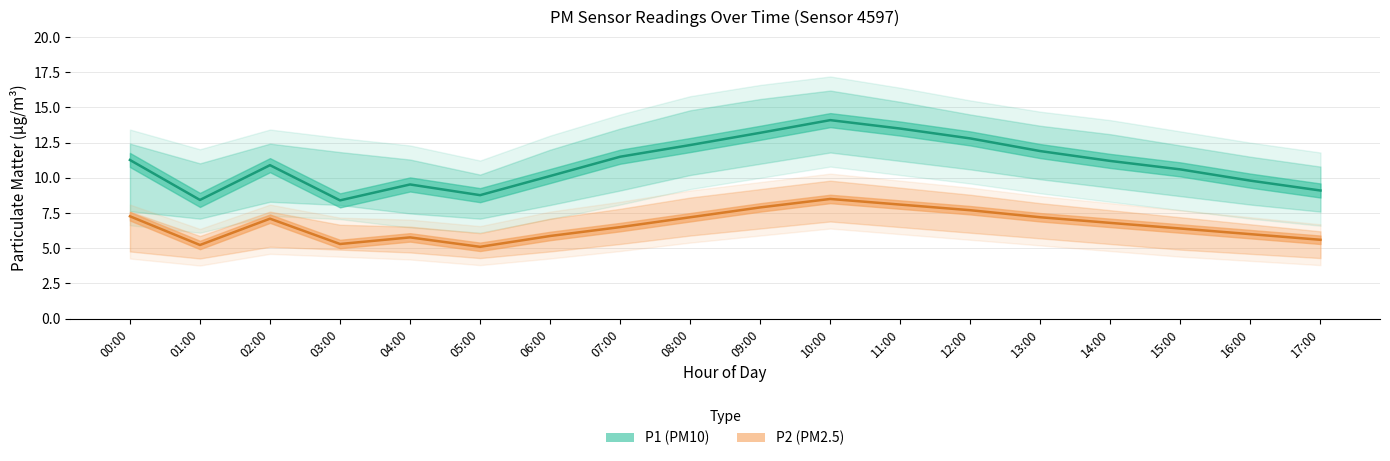

True or false: P2 and P1_upper cross at least once.

False